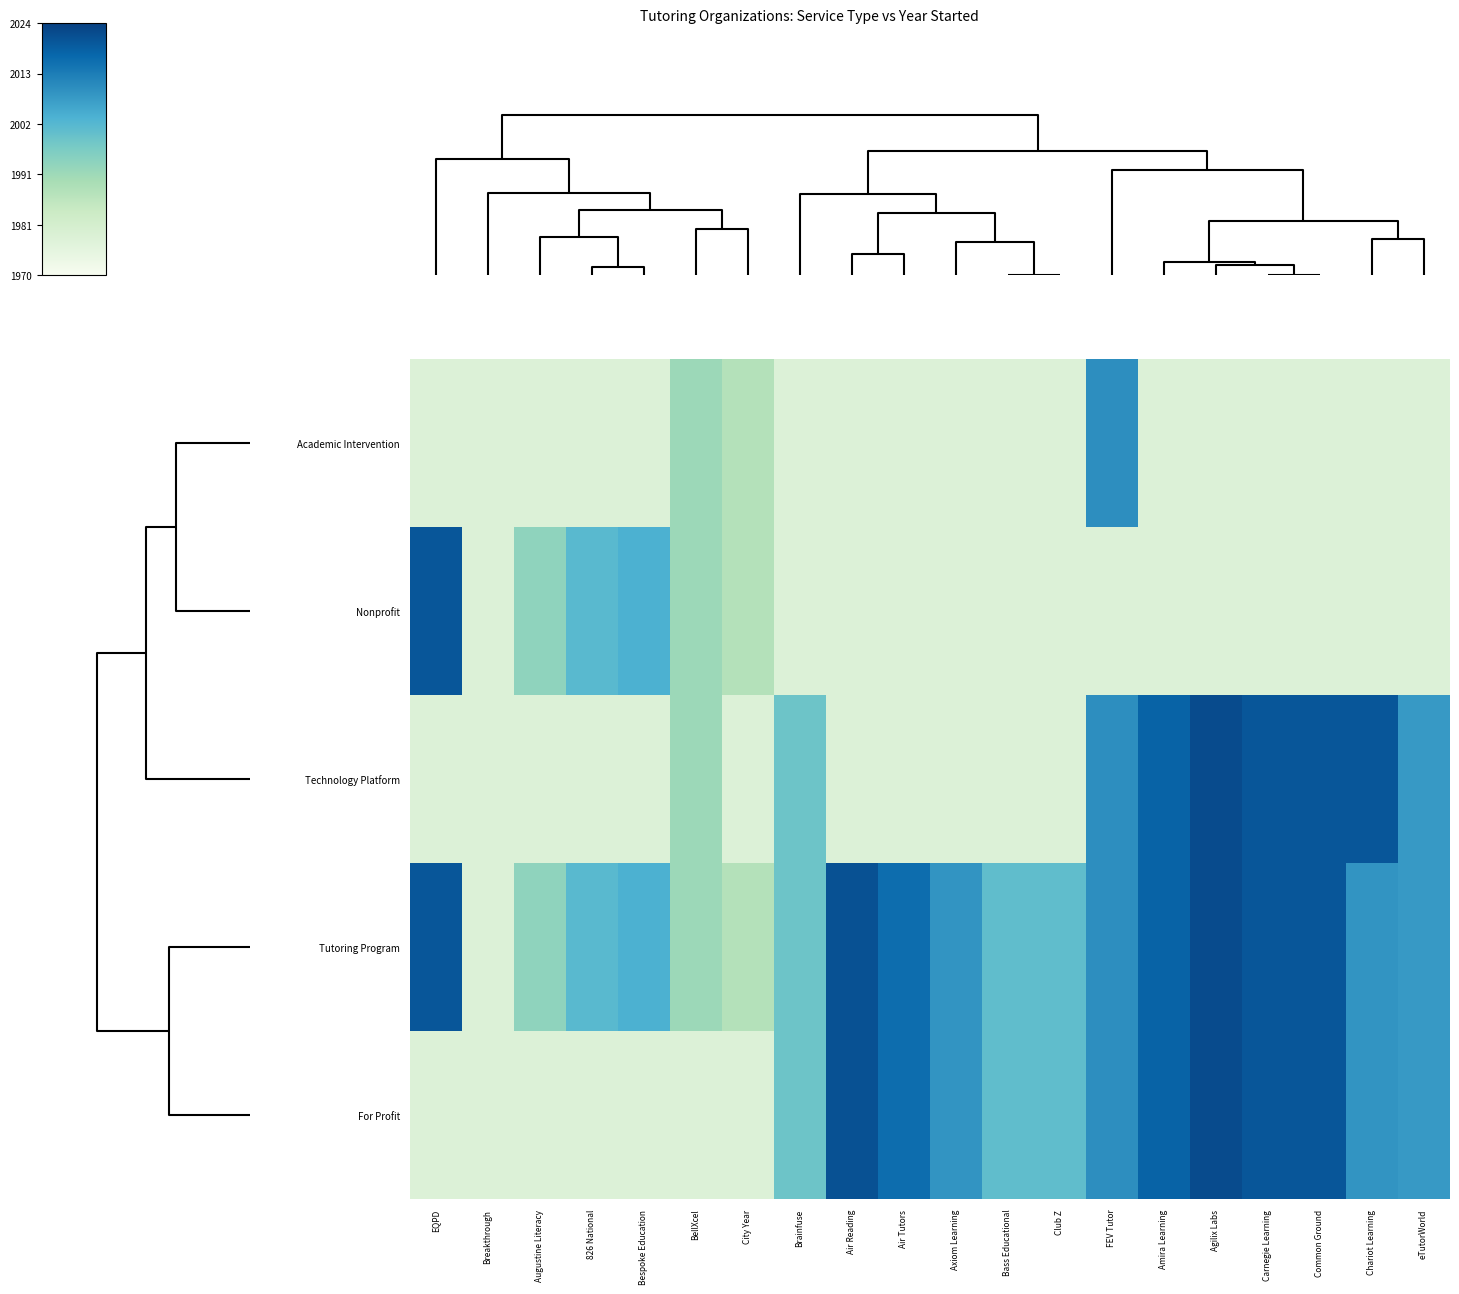

At how many categories does at least one series exceed 0?

20